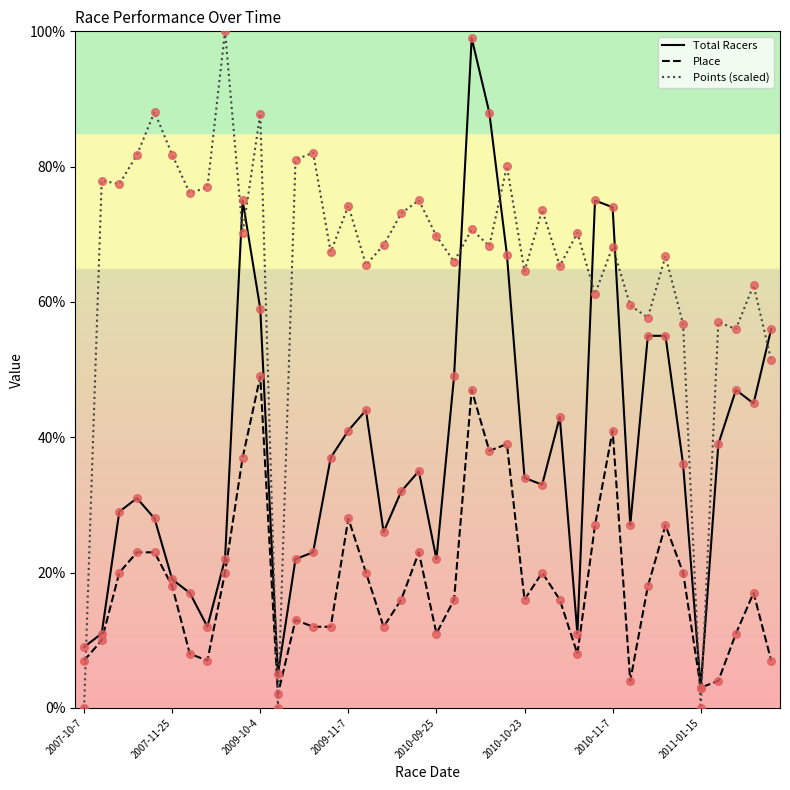

At how many categories does at least one series exceed 45?

37